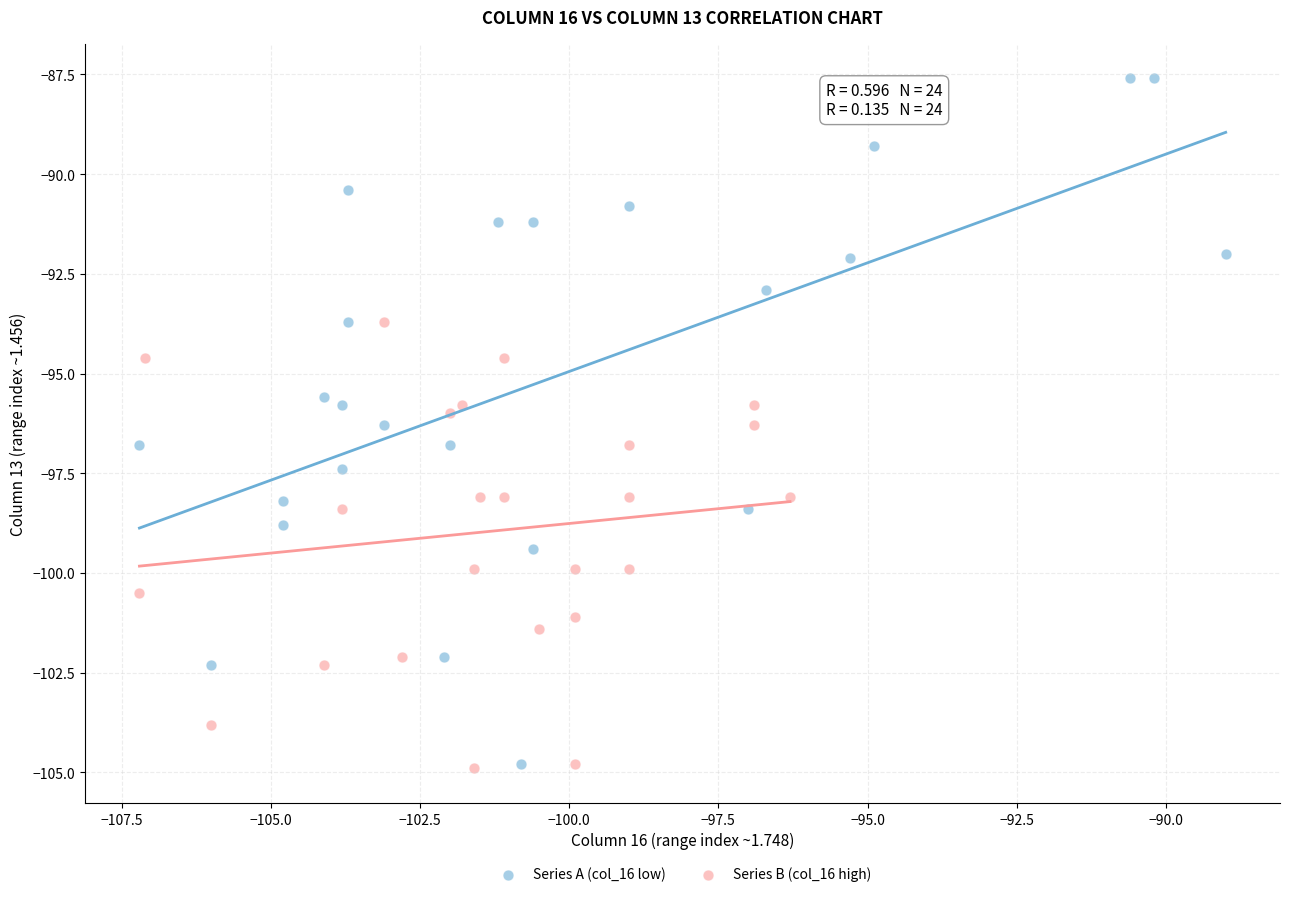

Which series reaches the maximum Y coordinate?

Series A (col_16 low)